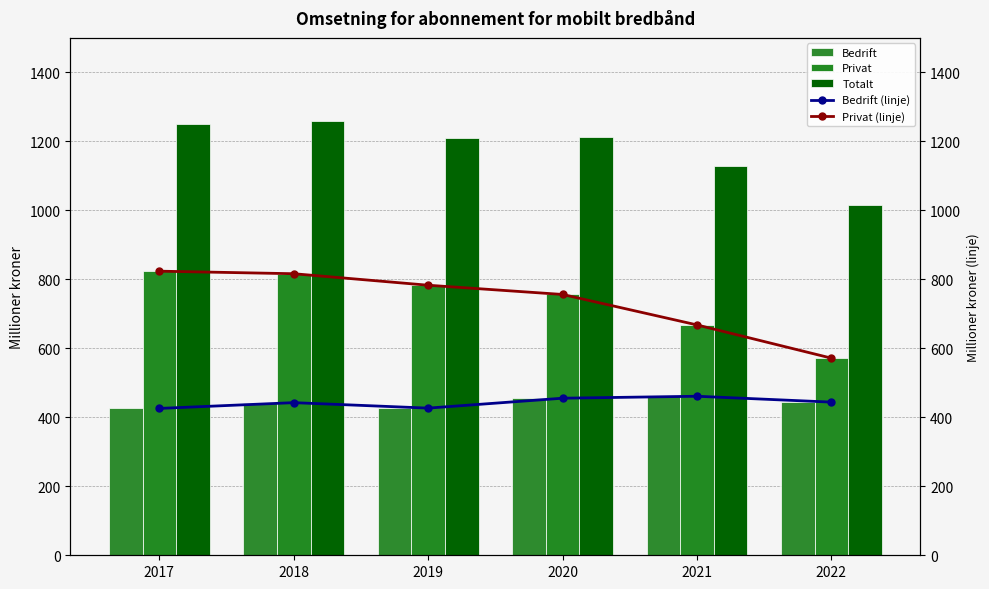

Reading left to right, transcribe all the data shown in this chart.

Bedrift: 2017=425.8	2018=442.5	2019=426.7	2020=455.4	2021=461.0	2022=444.0
Privat: 2017=823.7	2018=816.3	2019=782.9	2020=756.1	2021=667.8	2022=571.5
Totalt: 2017=1249.4	2018=1258.8	2019=1209.6	2020=1211.5	2021=1128.9	2022=1015.5
Bedrift (linje): 2017=425.8	2018=442.5	2019=426.7	2020=455.4	2021=461.0	2022=444.0
Privat (linje): 2017=823.7	2018=816.3	2019=782.9	2020=756.1	2021=667.8	2022=571.5